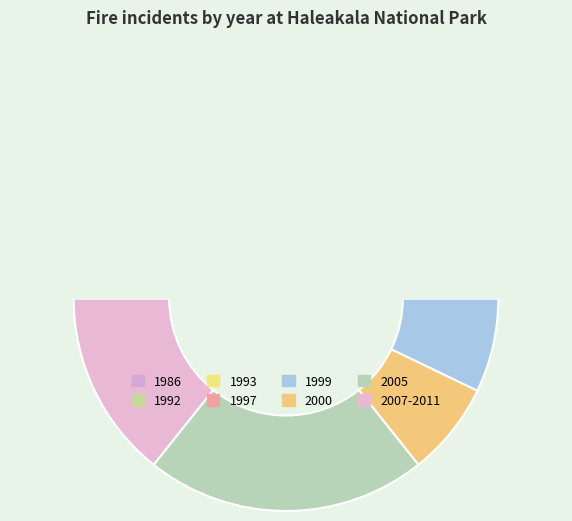

To the nearest percent, what is the average slice percentage?

12%